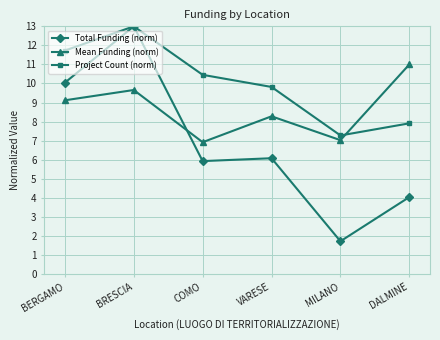

How many values in the Mean Funding (norm) series exceed 9?

3